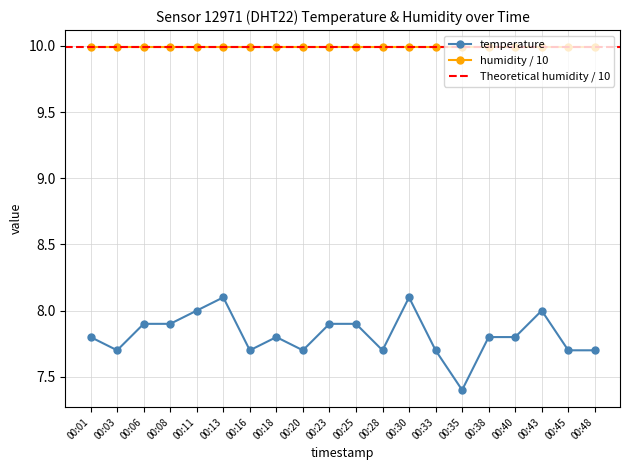

Rank the categories by value from lowest to highest.

00:35, 00:03, 00:16, 00:20, 00:28, 00:33, 00:45, 00:48, 00:01, 00:18, 00:38, 00:40, 00:06, 00:08, 00:23, 00:25, 00:11, 00:43, 00:13, 00:30